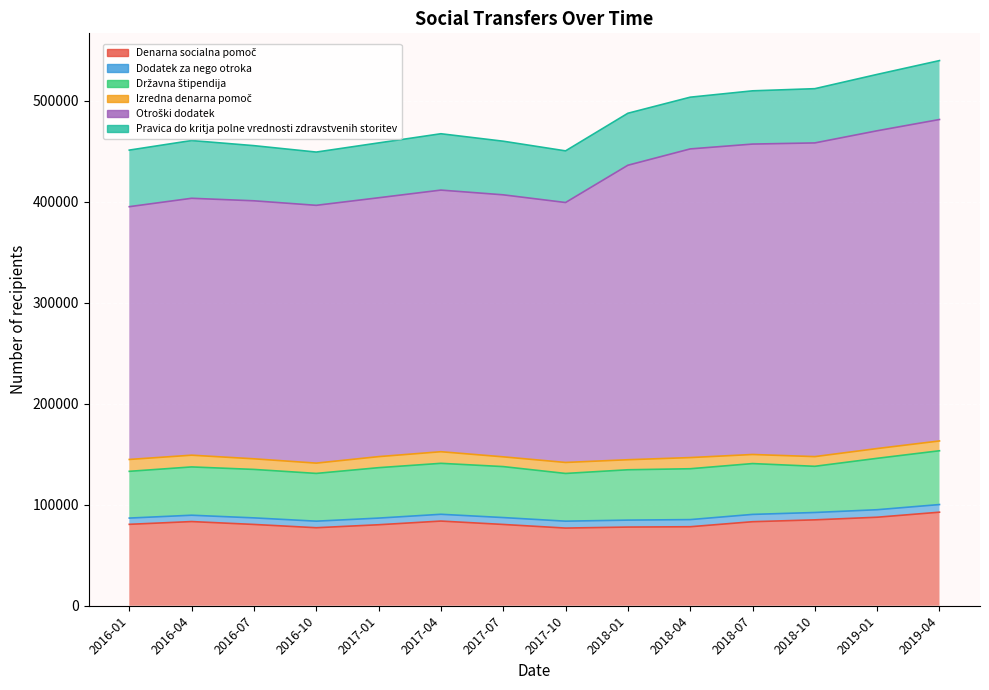

The Dodatek za nego otroka series shows 2711 at 2017-01. True or false?

False